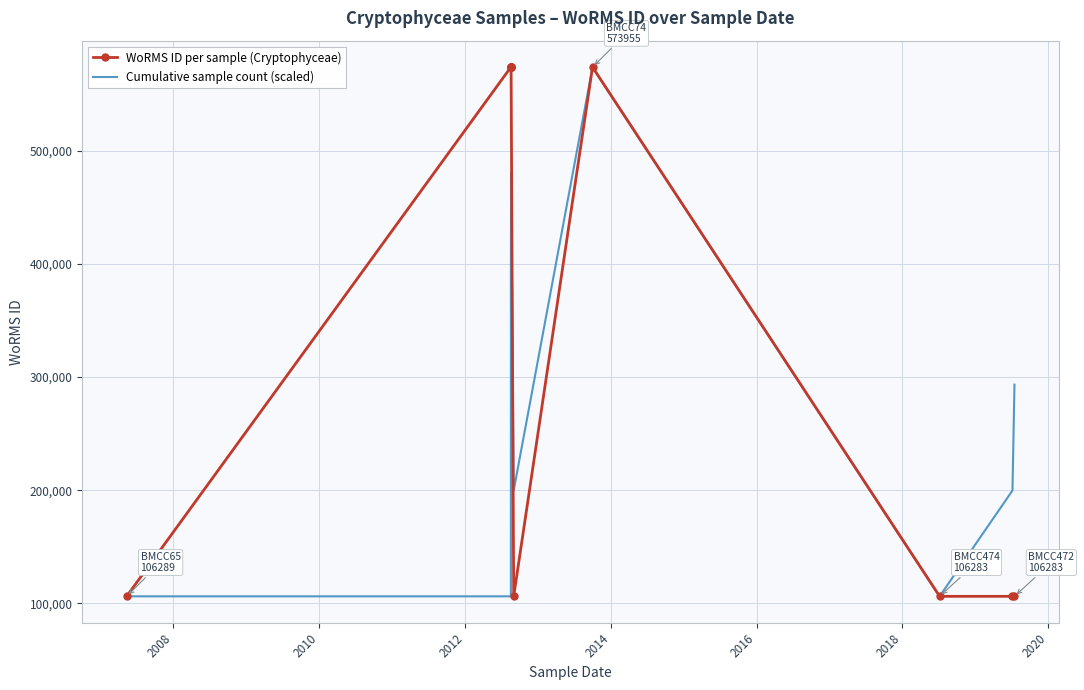

Is the value of WoRMS ID per sample (Cryptophyceae) at 2010 greater than the value of Cumulative sample count (scaled) at 2008?

Yes